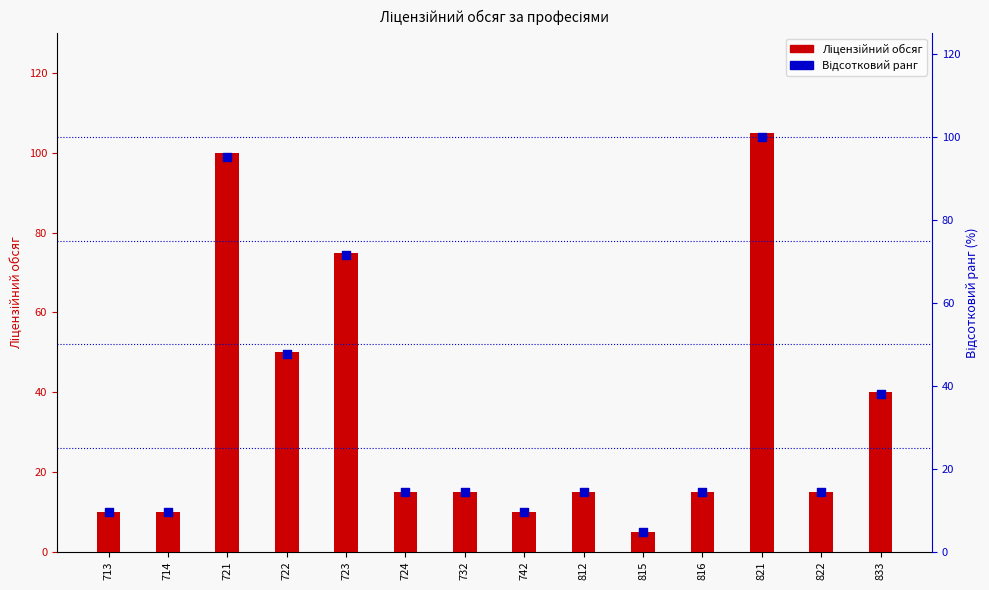

What is the total value across all series at 732?

29.3